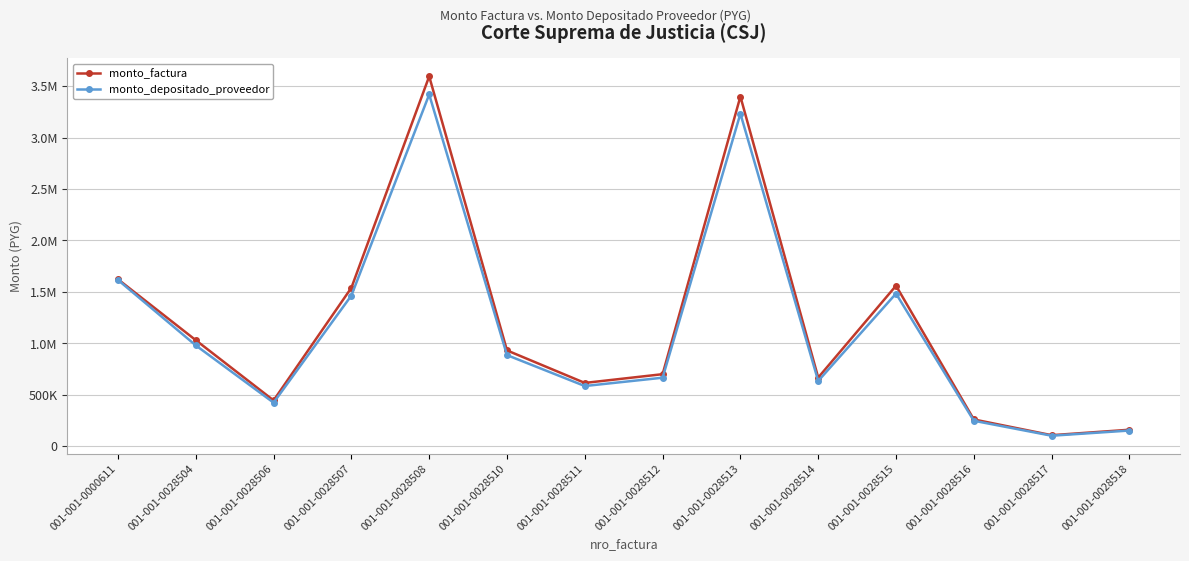

Which category has the lowest value in the monto_factura series?

001-001-0028517